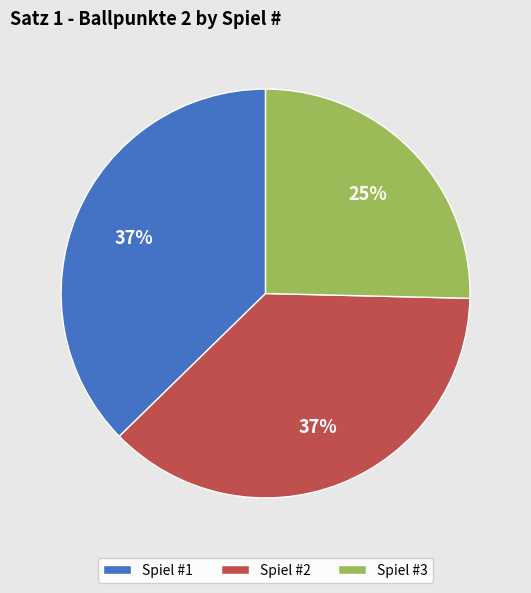

Which slice is the smallest?

Spiel #3